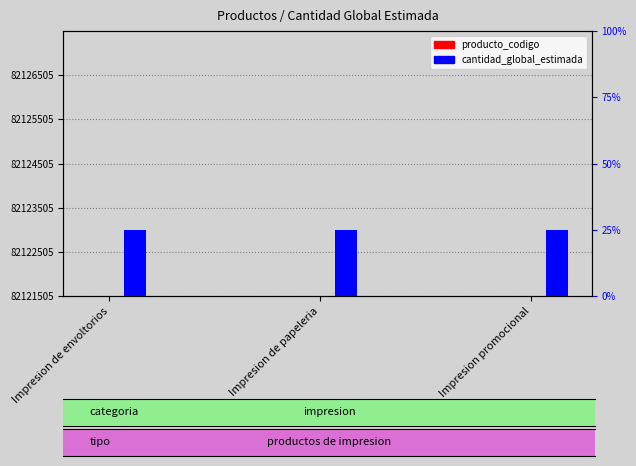

Which series has the widest spread of values?

producto_codigo